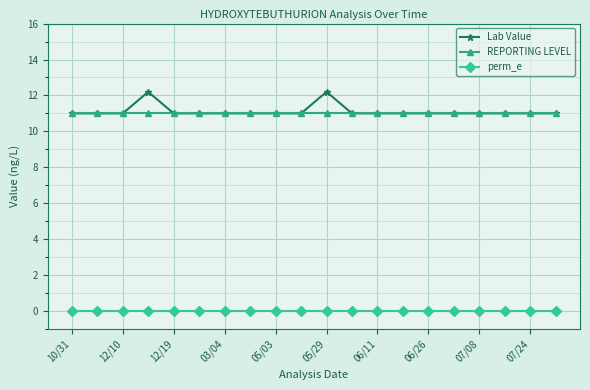

Rank the series by their maximum value, from lowest to highest.

perm_e, REPORTING LEVEL, Lab Value